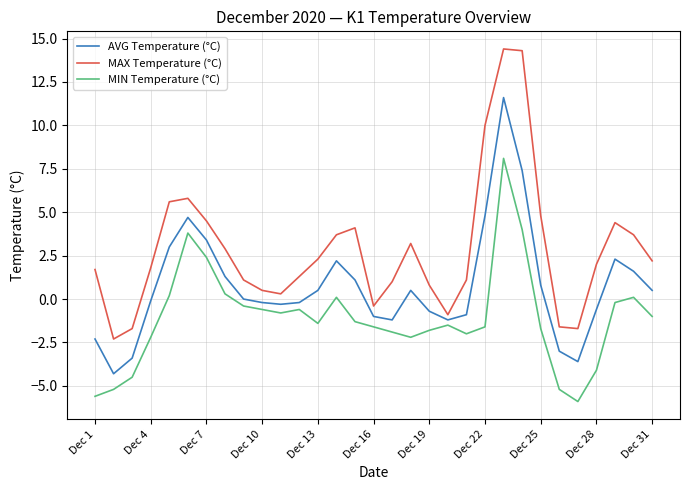

What is the highest value of the AVG Temperature (°C) series?

11.6